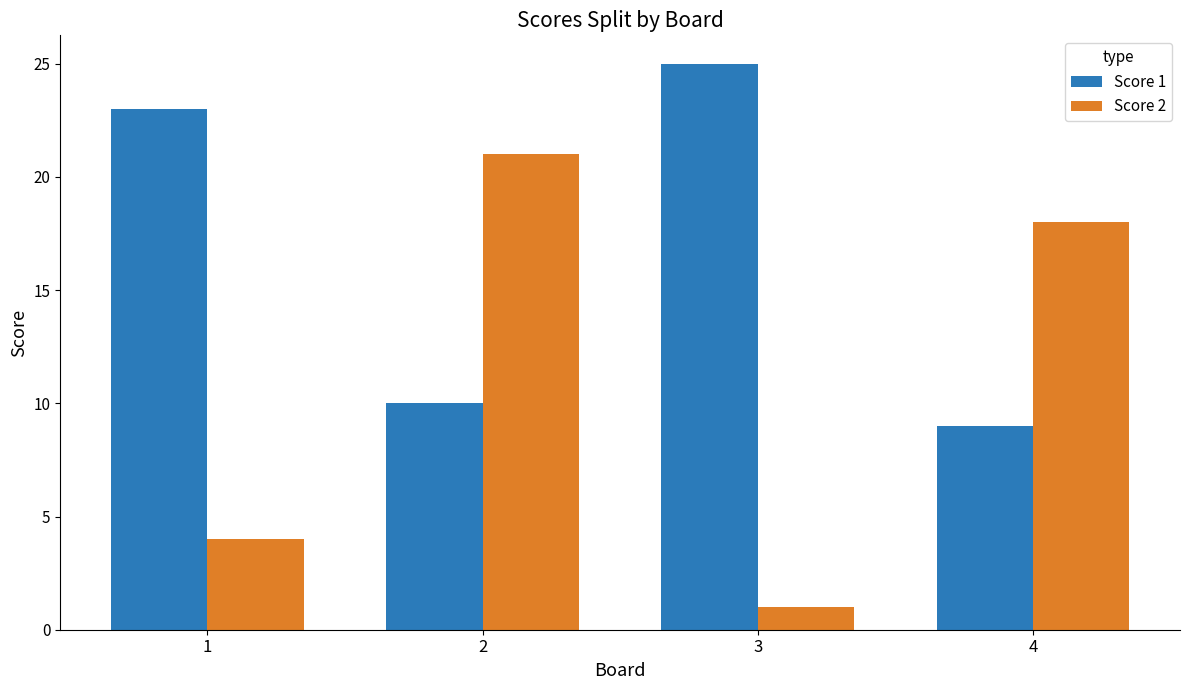

How many groups of bars are there?

4